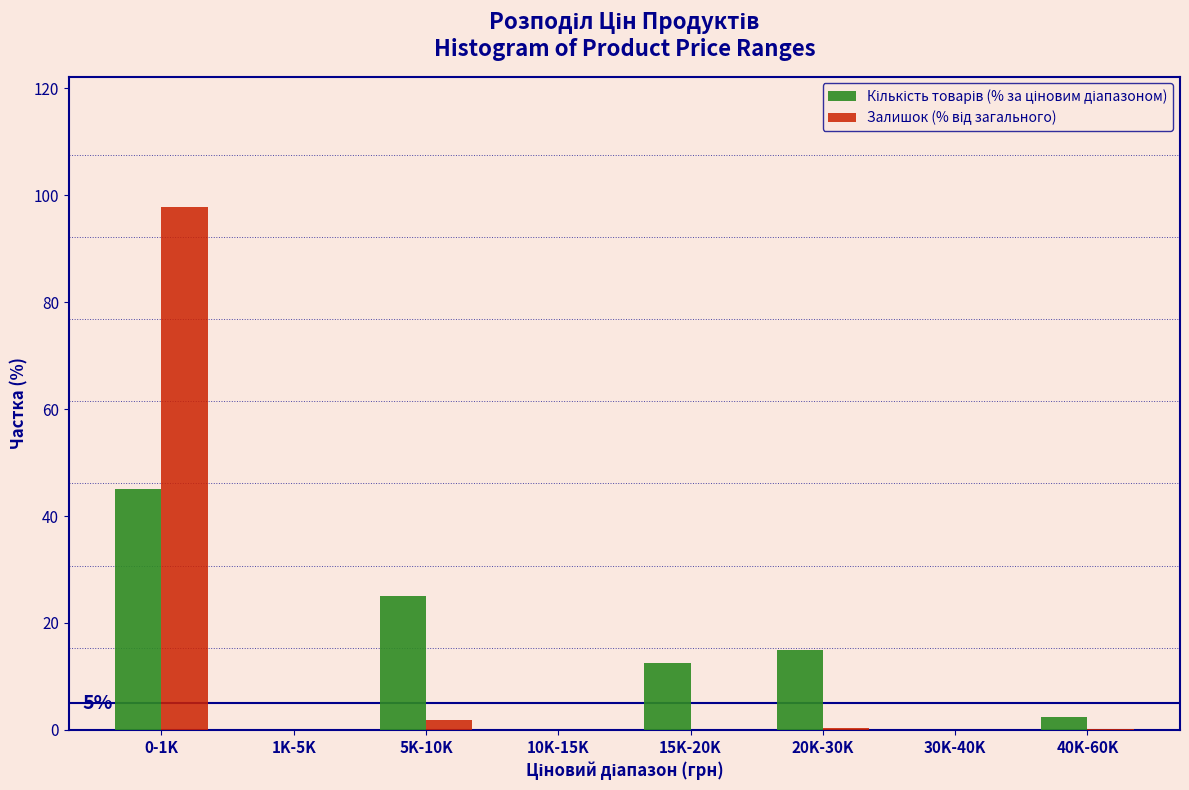

Which label corresponds to the largest value in the chart?

0-1K